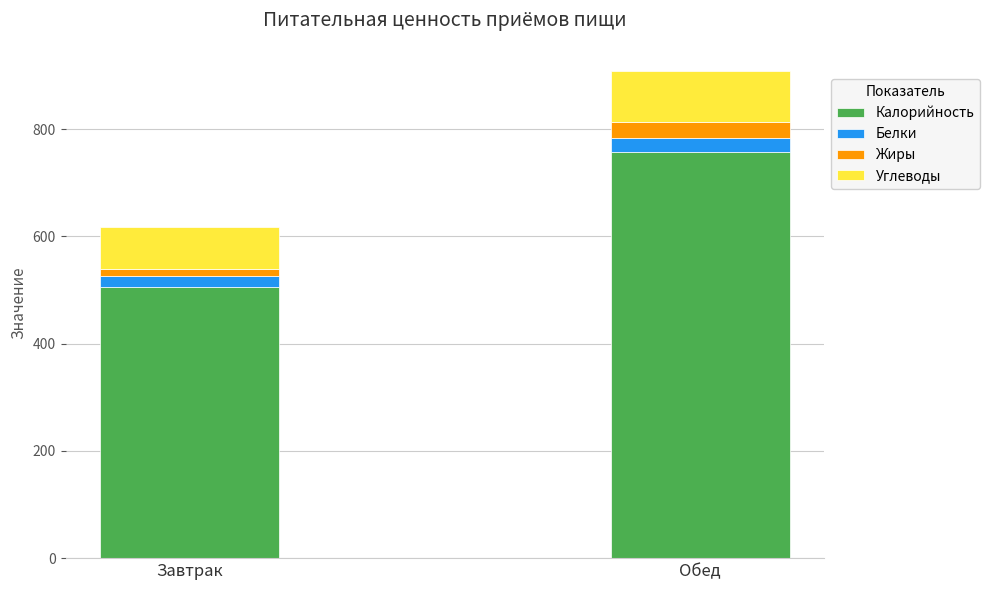

True or false: Калорийность has a value of 671.4 at Завтрак.

False